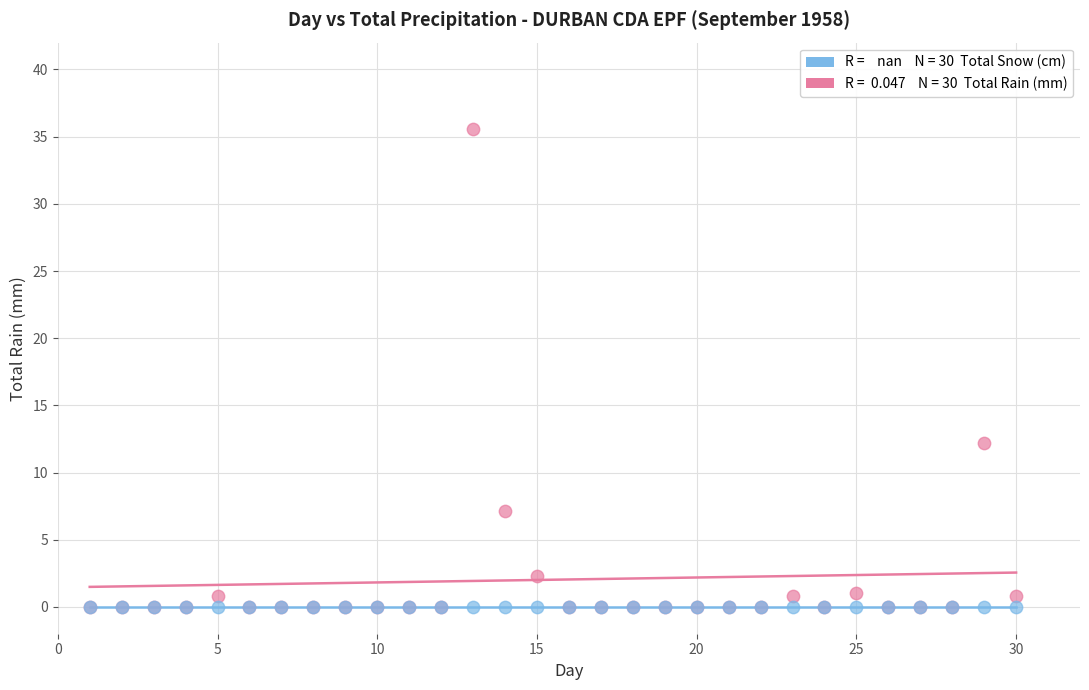

Across all series, what Y value is closest to 17?

12.2